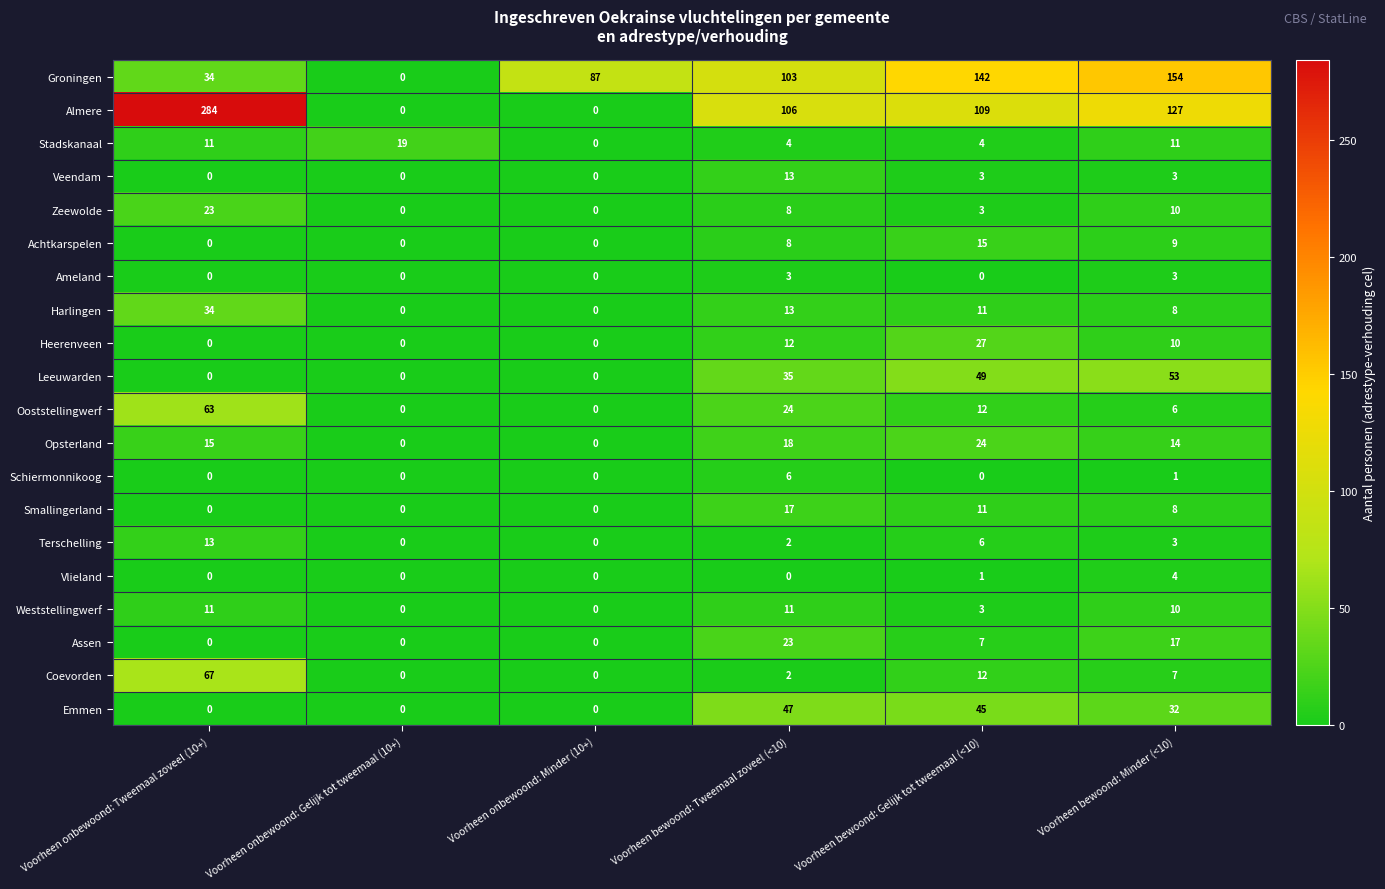

What is the total value across all series at Voorheen onbewoond: Minder (10+)?

87